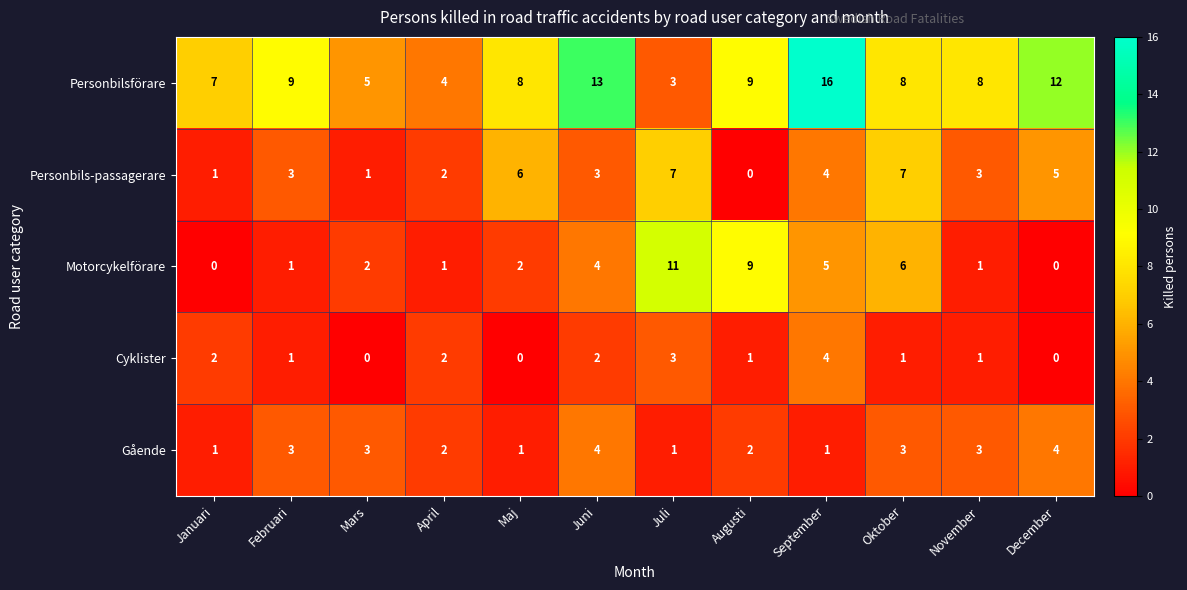

Which category has the highest value across all series?

September